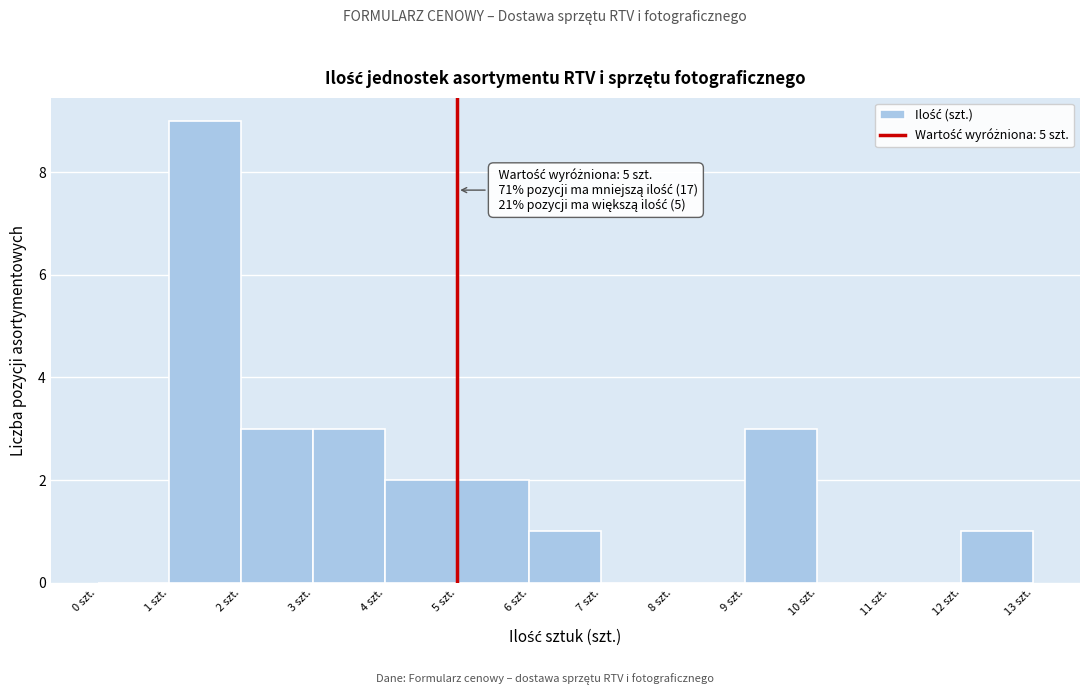

Which range on the x-axis has the tallest bar?

1 to 2